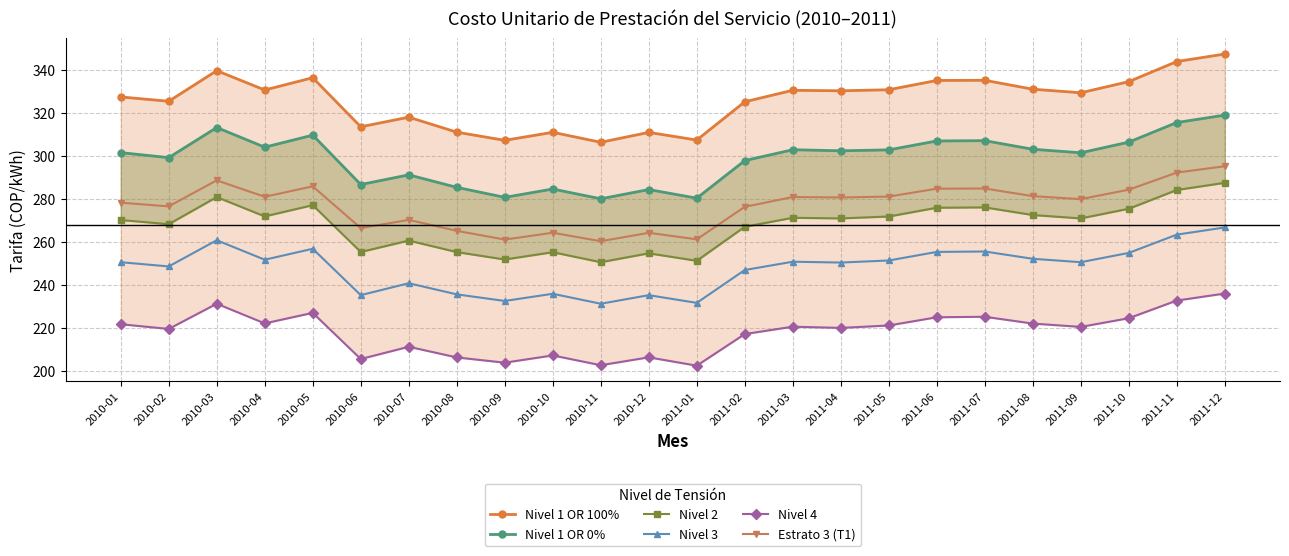

What is the difference between the maximum and minimum values in the Nivel 3 series?

35.4